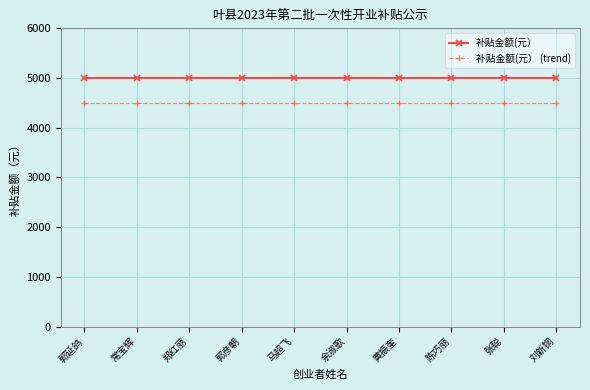

What is the label of the 2nd point from the right?

张聪